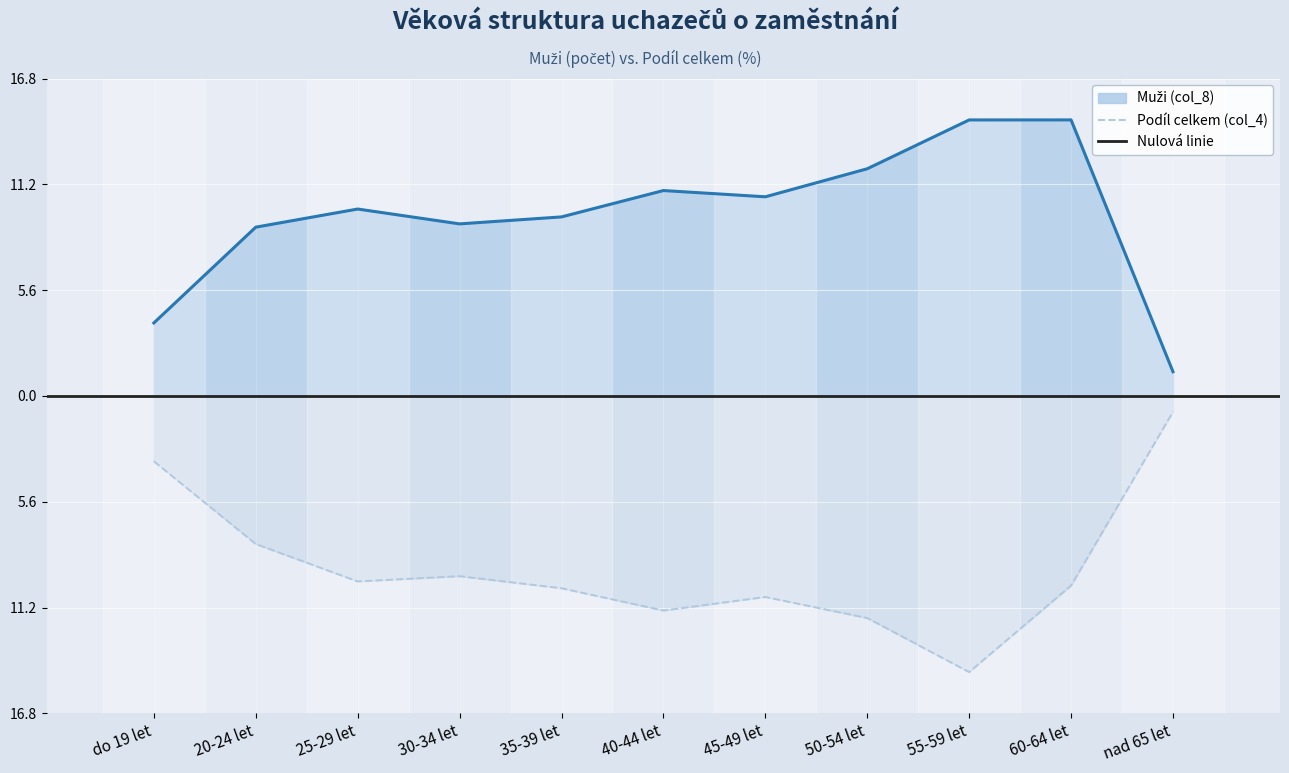

Between 30-34 let and 45-49 let, which series saw the biggest shift?

Muži (col_8)